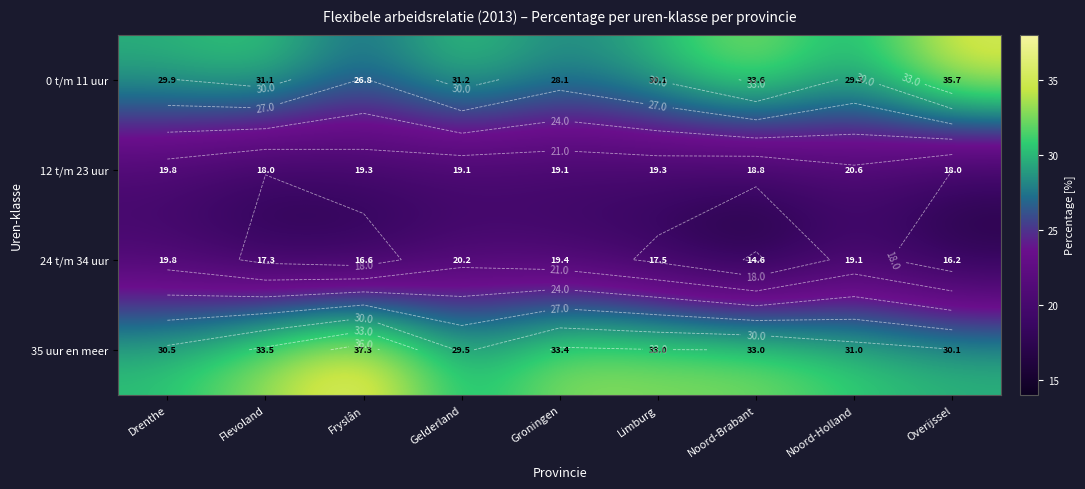

Which category has the highest value across all series?

Fryslân